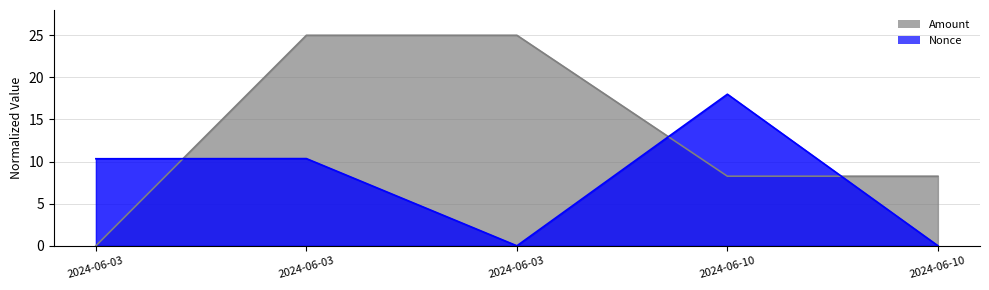

What is the spread (max minus min) of values at 2024-06-10?

9.7